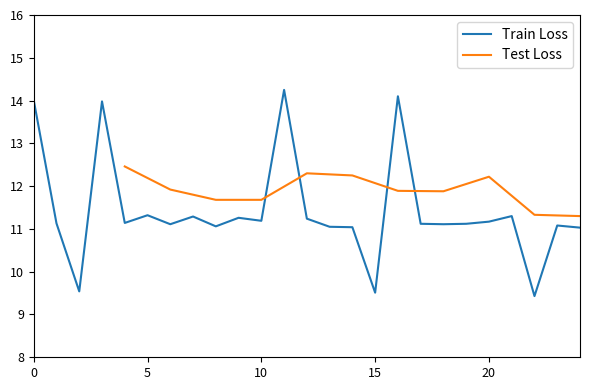

What is the minimum value for Train Loss?

9.4